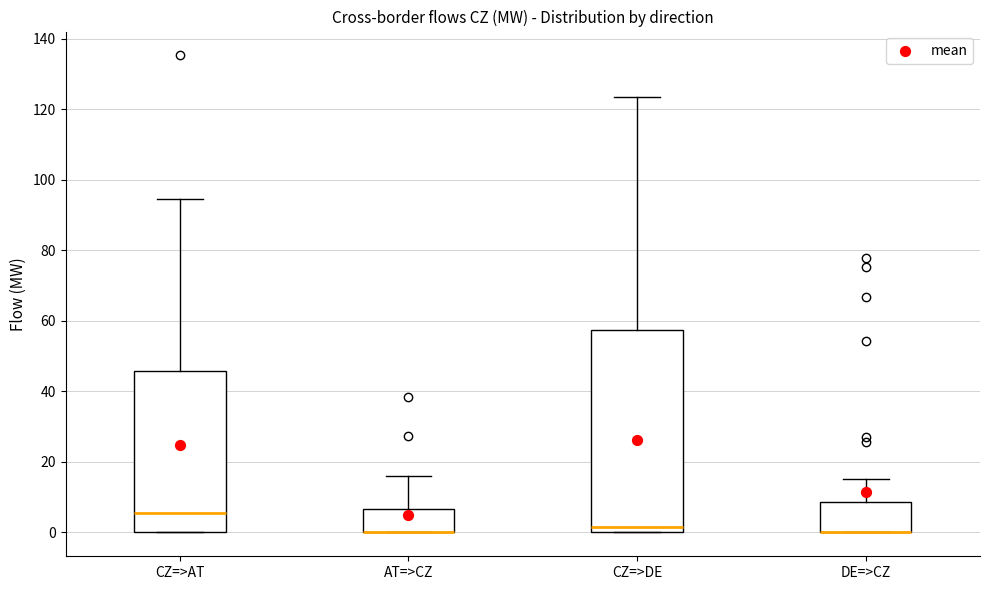

Which box is the tallest, from its lower edge to its upper edge?

CZ=>DE